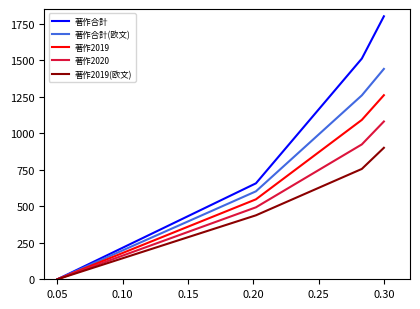

What is the maximum value shown in the chart?

1800.0